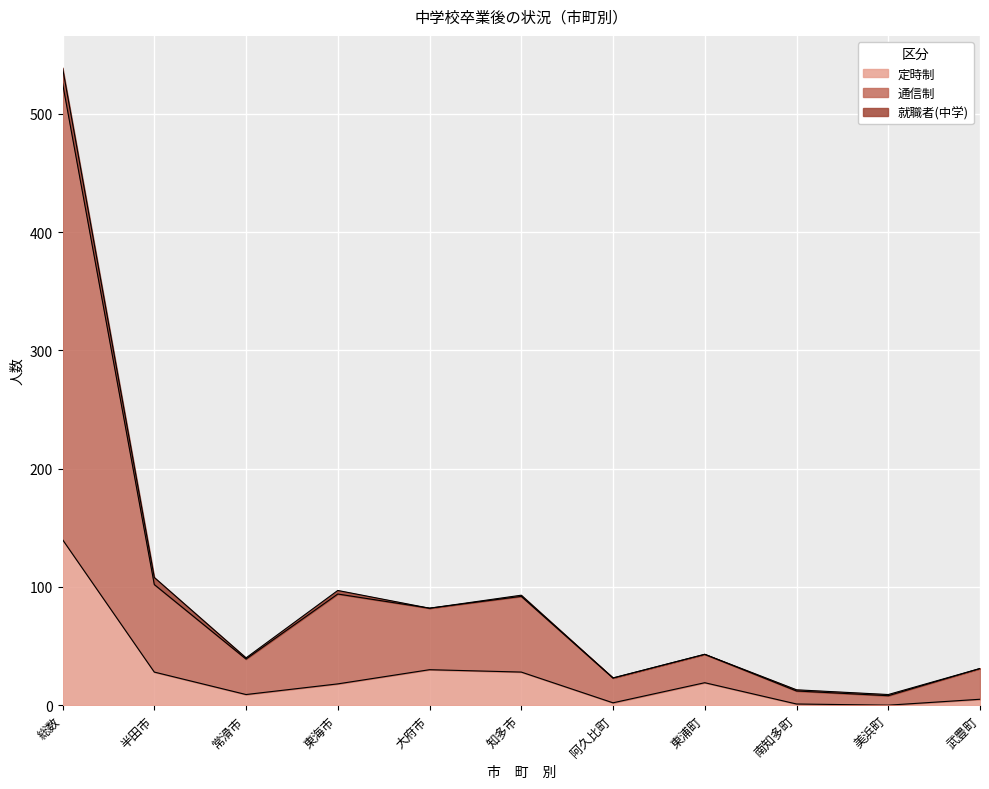

What is the value of the 定時制 point at the 1st from the left?

140